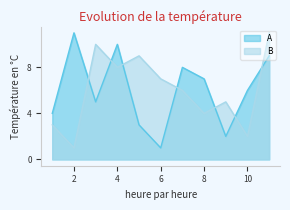

Does the chart display data point markers on the line(s)?

No